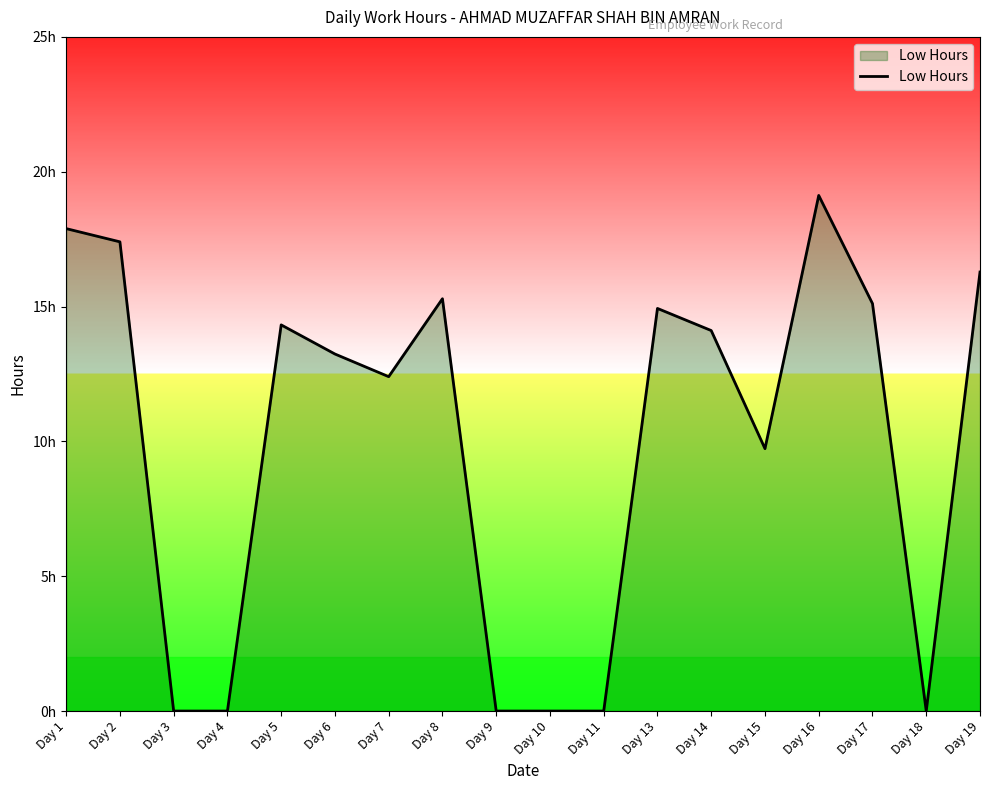

Reading right to left, extract all data points from this chart.

16.3	0.0	15.1	19.1	9.7	14.1	14.9	0.0	0.0	0.0	15.3	12.4	13.2	14.3	0.0	0.0	17.4	17.9